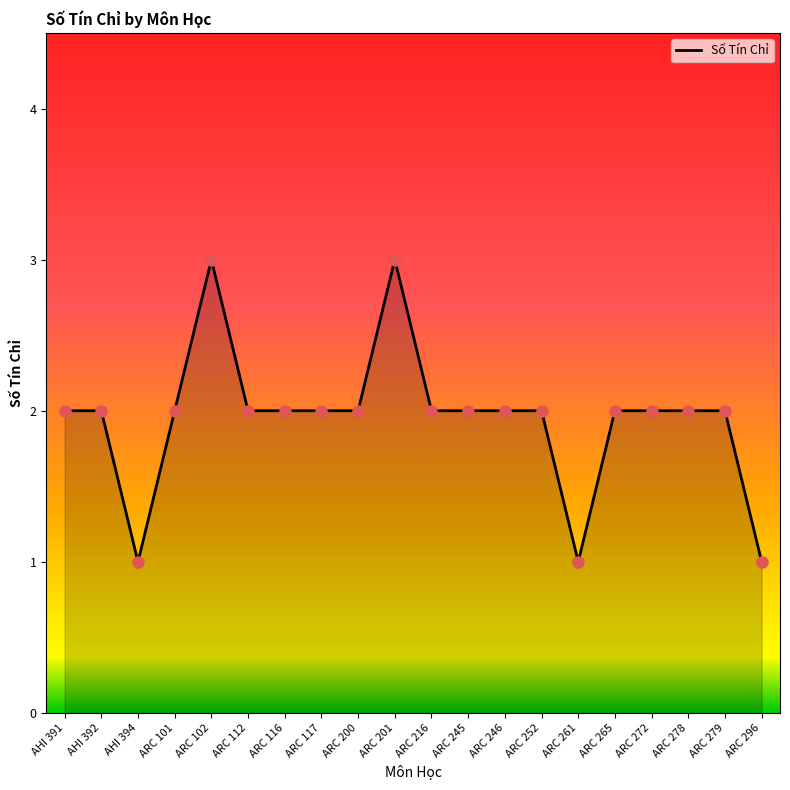

What is the greatest value displayed?

3